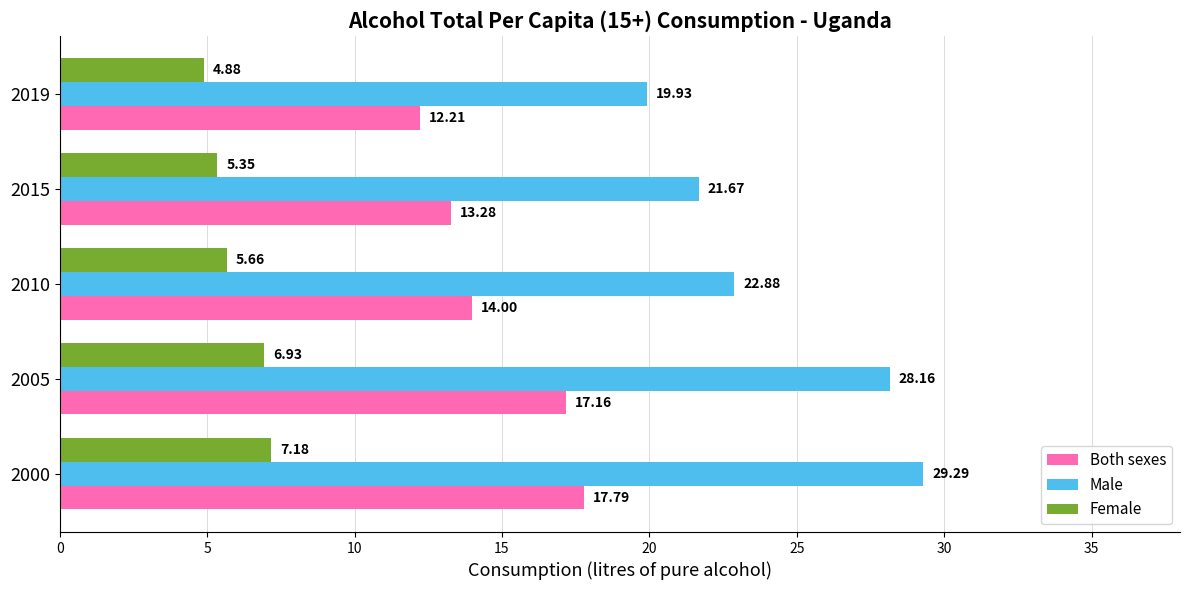

Which series has the largest range (max minus min)?

Male